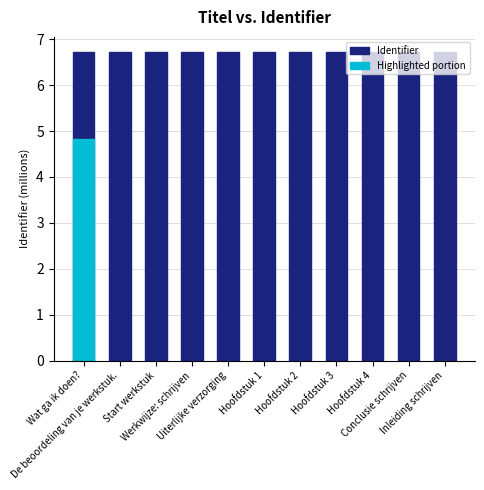

Is it true that the value at Werkwijze: schrijven is 3.5?

False